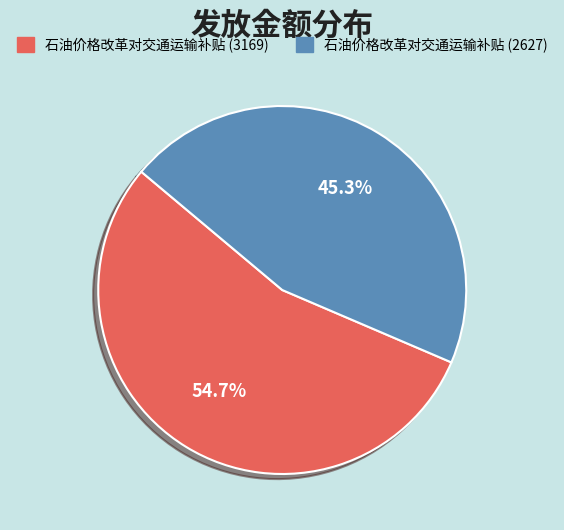

To the nearest percent, what is the combined percentage of 石油价格改革对交通运输补贴 (2627) and 石油价格改革对交通运输补贴 (3169)?

100%